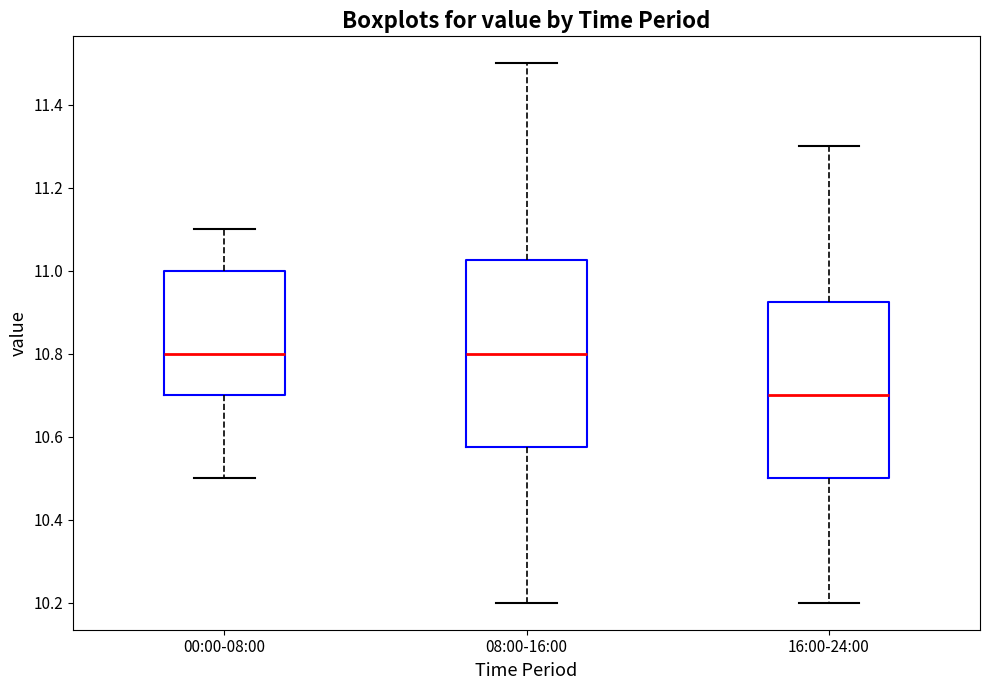

Which box is the tallest, from its lower edge to its upper edge?

08:00-16:00